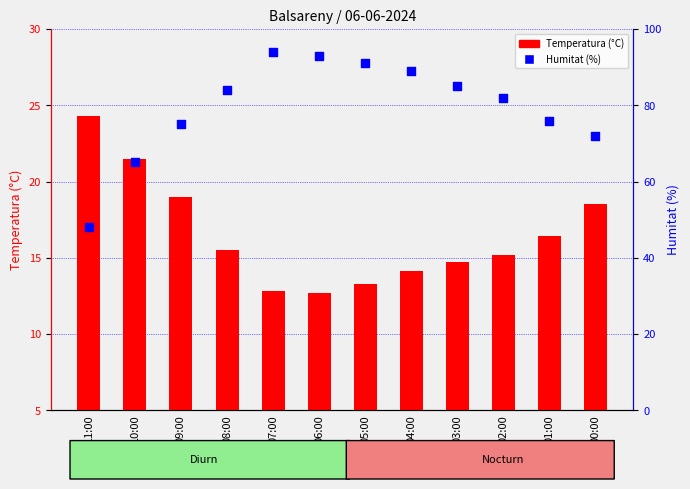

At how many categories does at least one series exceed 57?

11